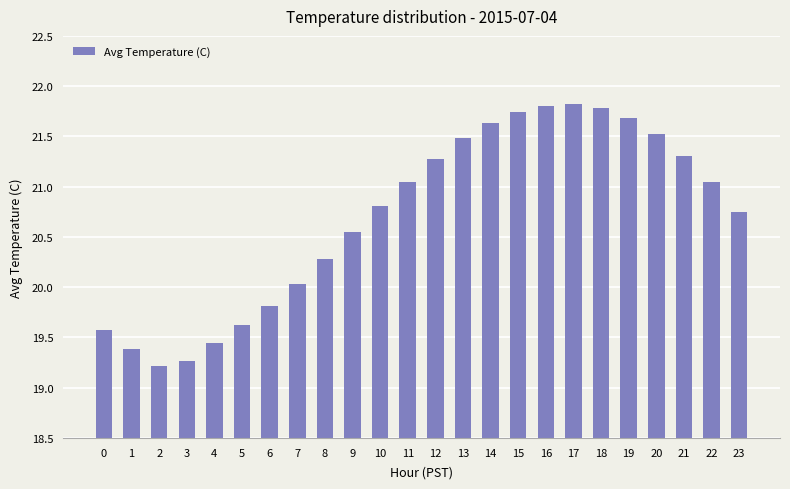

What is the smallest value displayed?

19.2